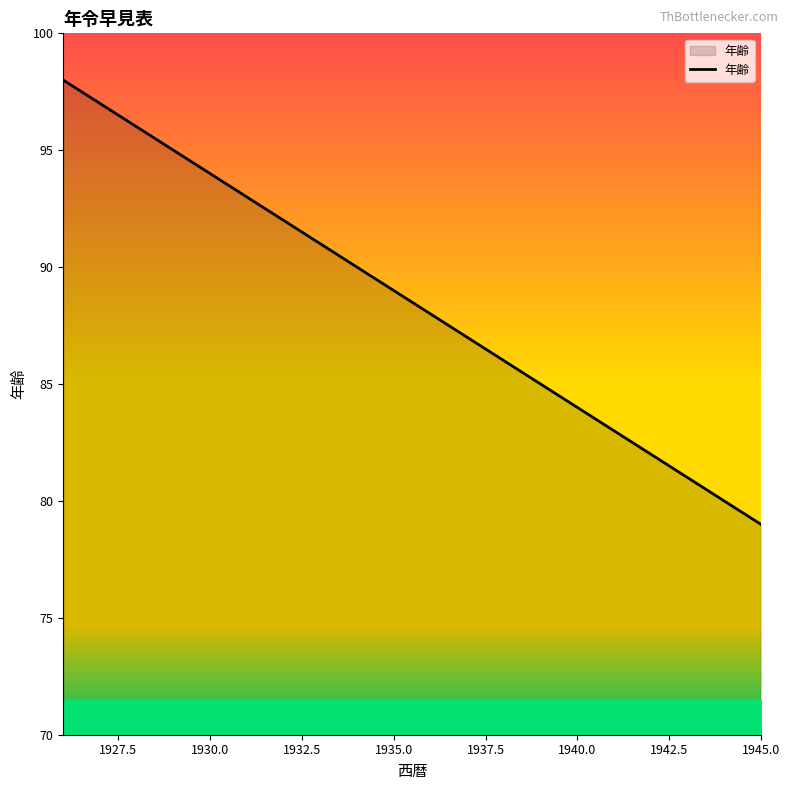

How many distinct data groups are displayed?

1